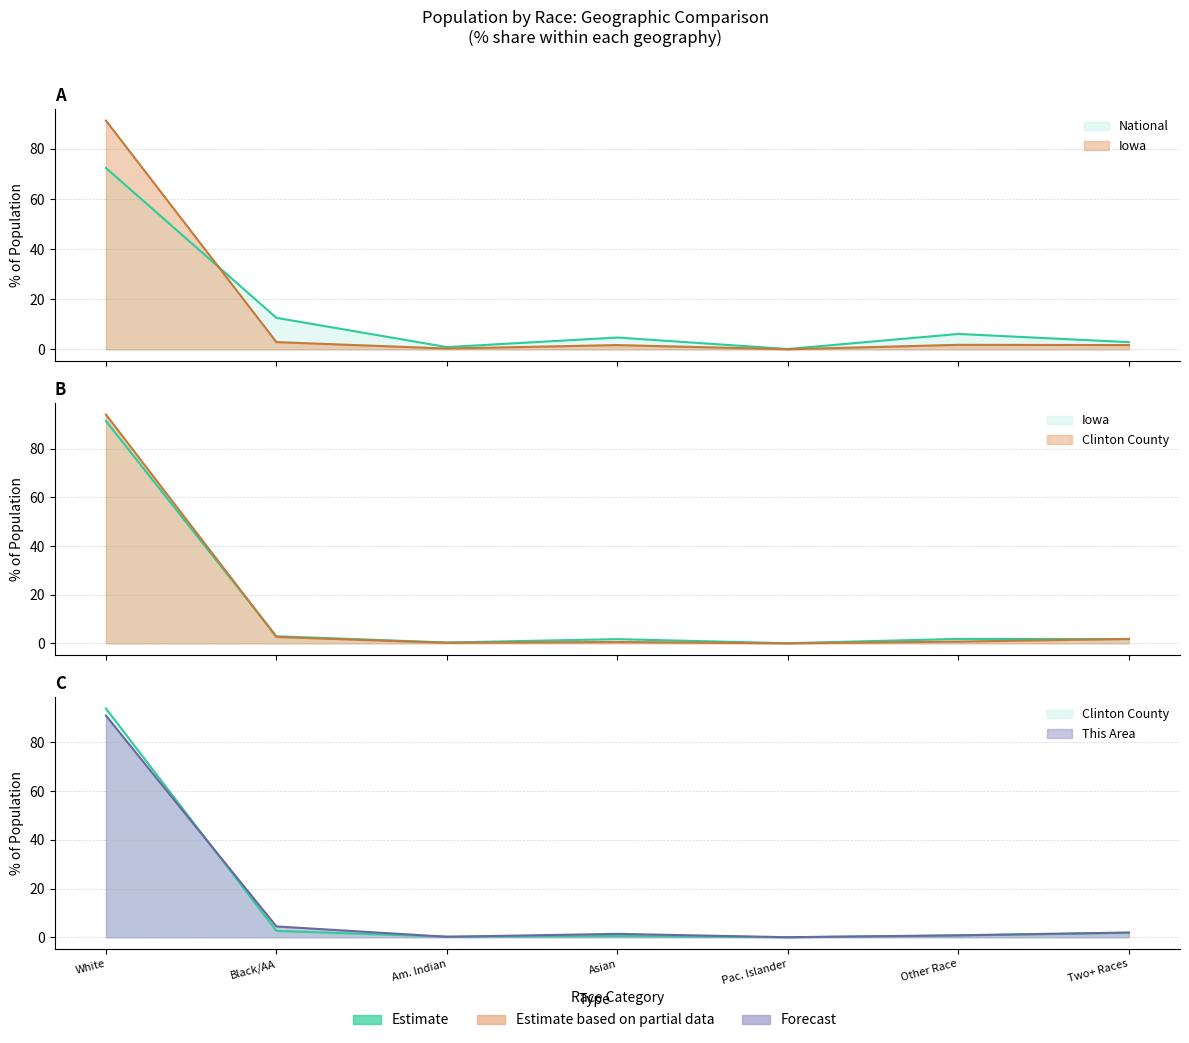

True or false: National has more than 0 interior local peaks.

True